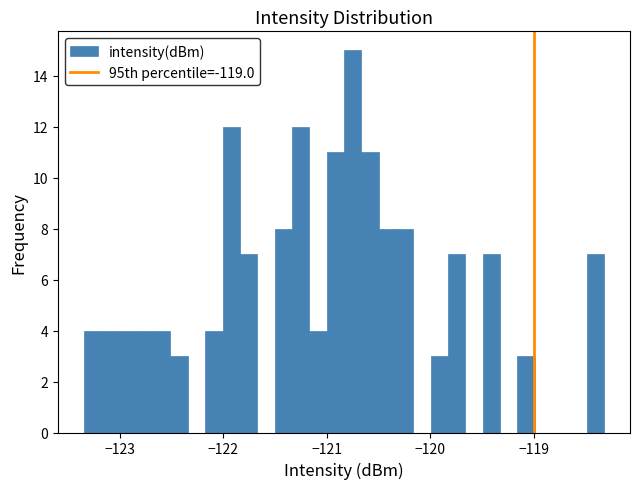

Read against the x-axis, roughly where is the centre of the tallest bar?

-120.7